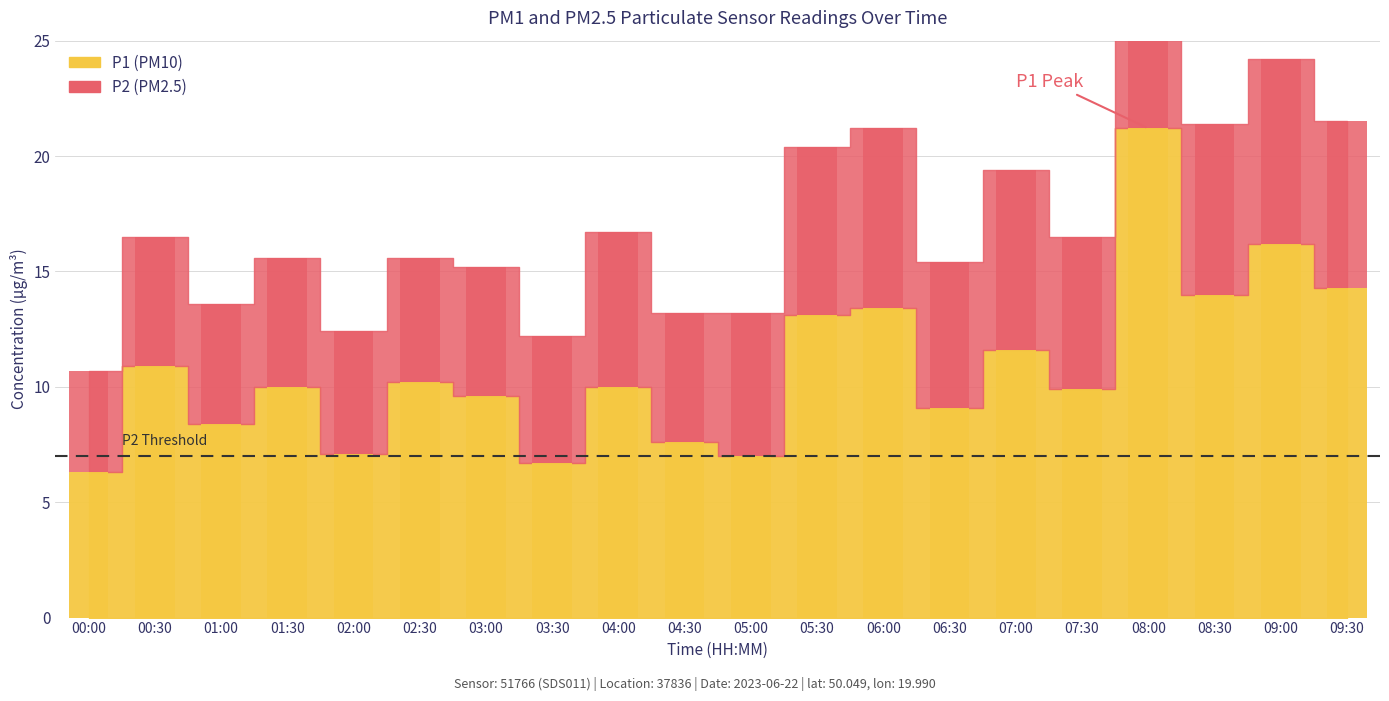

What is the label of the 8th bar from the left?

03:30